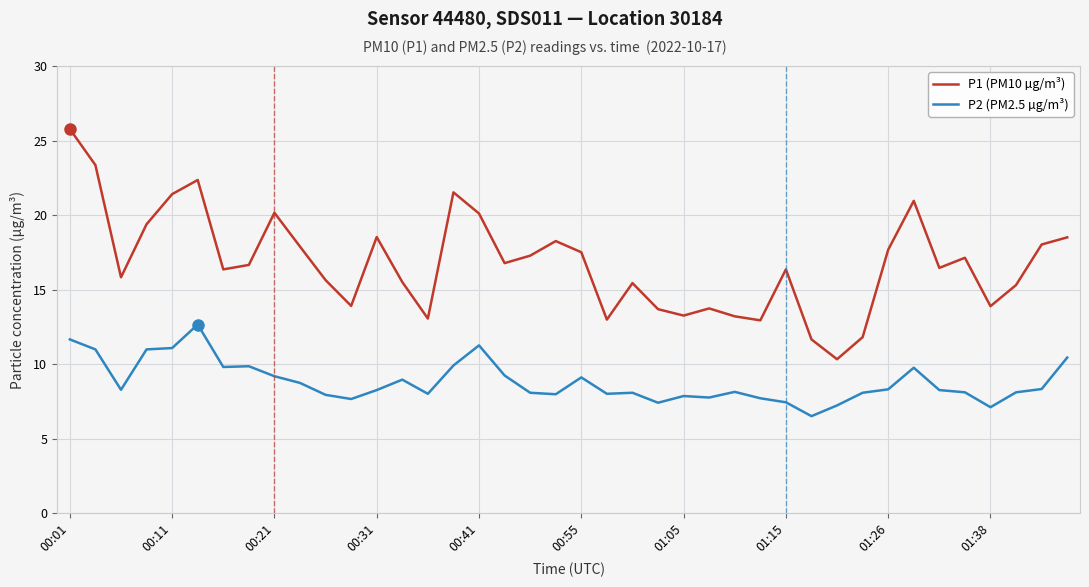

Which series has the largest total across all categories?

P1 (PM10 µg/m³)